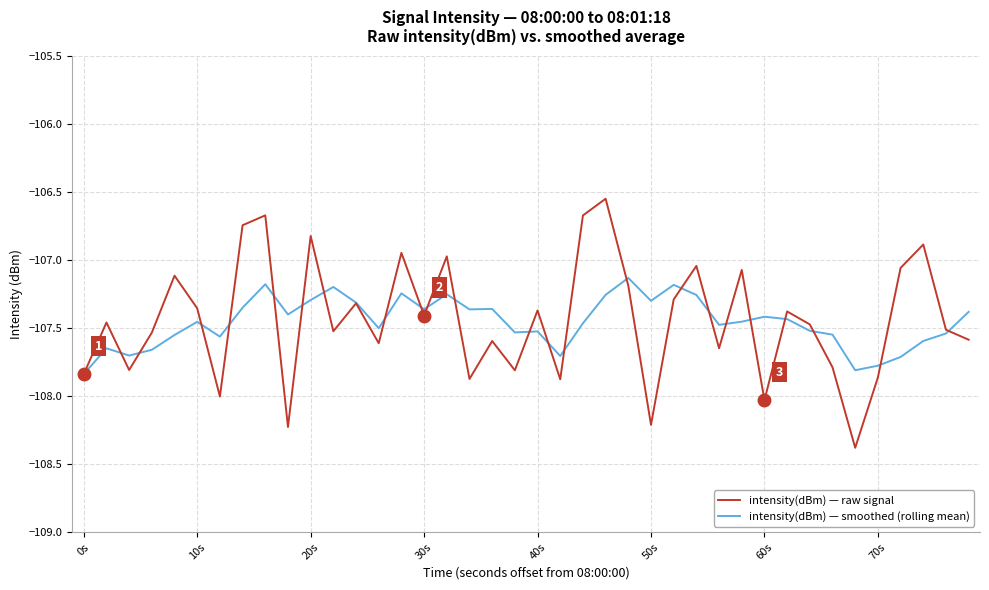

Which series has the widest spread of values?

intensity(dBm) — raw signal